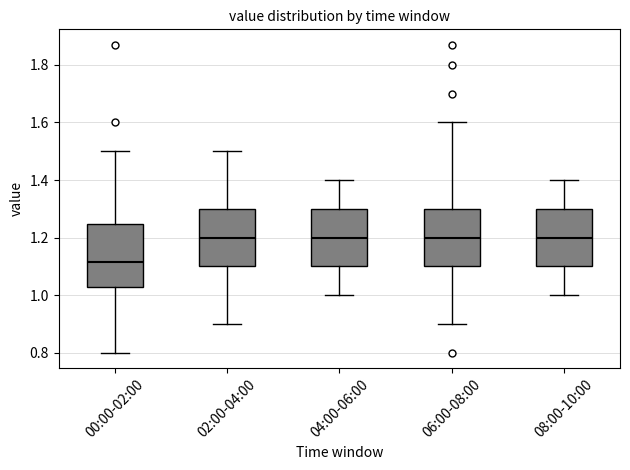

Reading left to right, transcribe this box plot: for each box, give where its median line is, the range the box spans, and where its two whiskers end, as read against the y-axis. The values are not printed on the chart, so give them approximately, as read against the axis.

00:00-02:00: median 1.12, box 1.04 to 1.24, whiskers 0.80 to 1.50
02:00-04:00: median 1.20, box 1.10 to 1.30, whiskers 0.90 to 1.50
04:00-06:00: median 1.20, box 1.10 to 1.30, whiskers 1.00 to 1.40
06:00-08:00: median 1.20, box 1.10 to 1.30, whiskers 0.90 to 1.60
08:00-10:00: median 1.20, box 1.10 to 1.30, whiskers 1.00 to 1.40